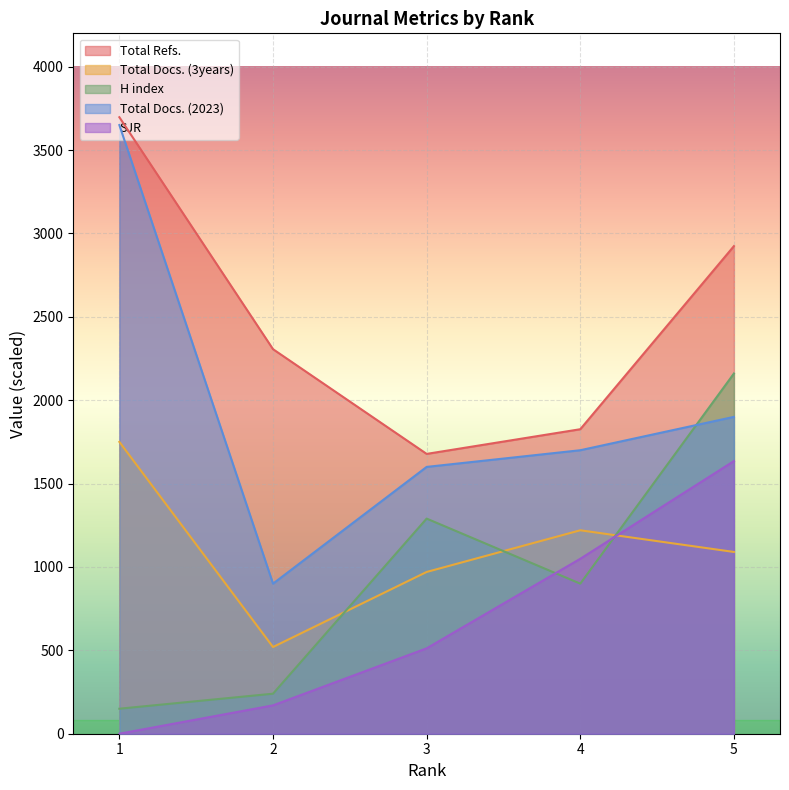

The SJR series shows 618 at 4. True or false?

False